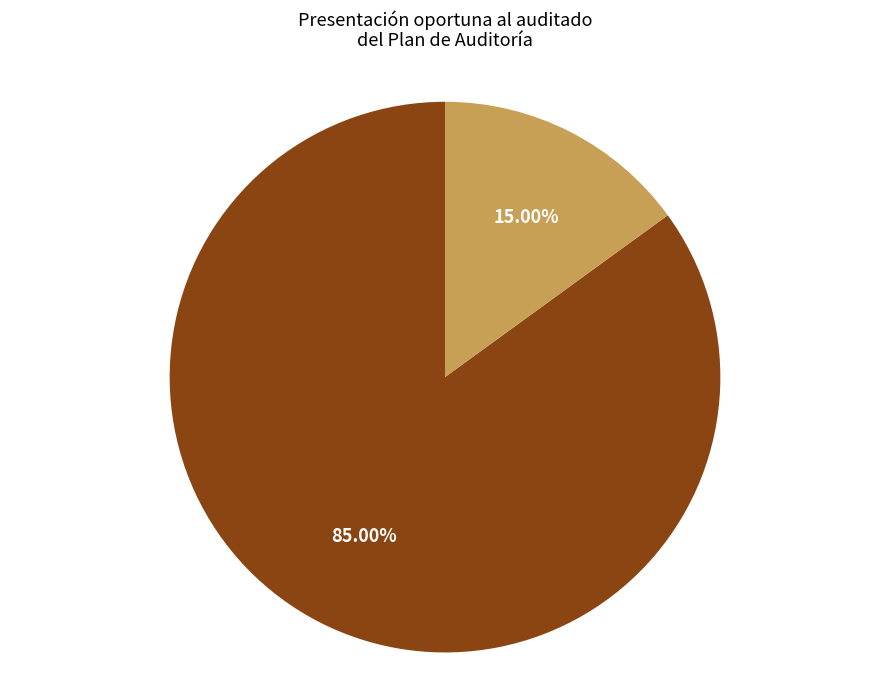

Is there any slice that represents more than half of the pie?

Yes